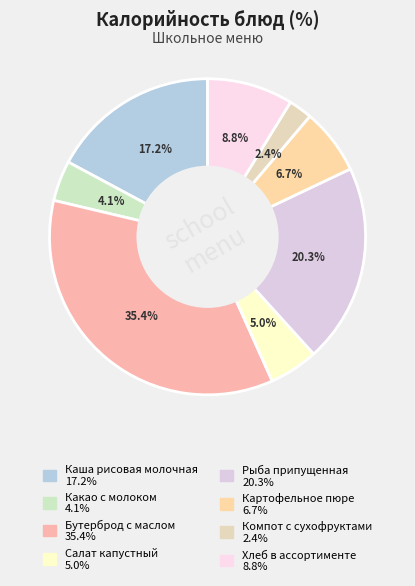

Rank the categories by value from lowest to highest.

Компот с сухофруктами, Какао с молоком, Салат капустный, Картофельное пюре, Хлеб в ассортименте, Каша рисовая молочная, Рыба припущенная, Бутерброд с маслом